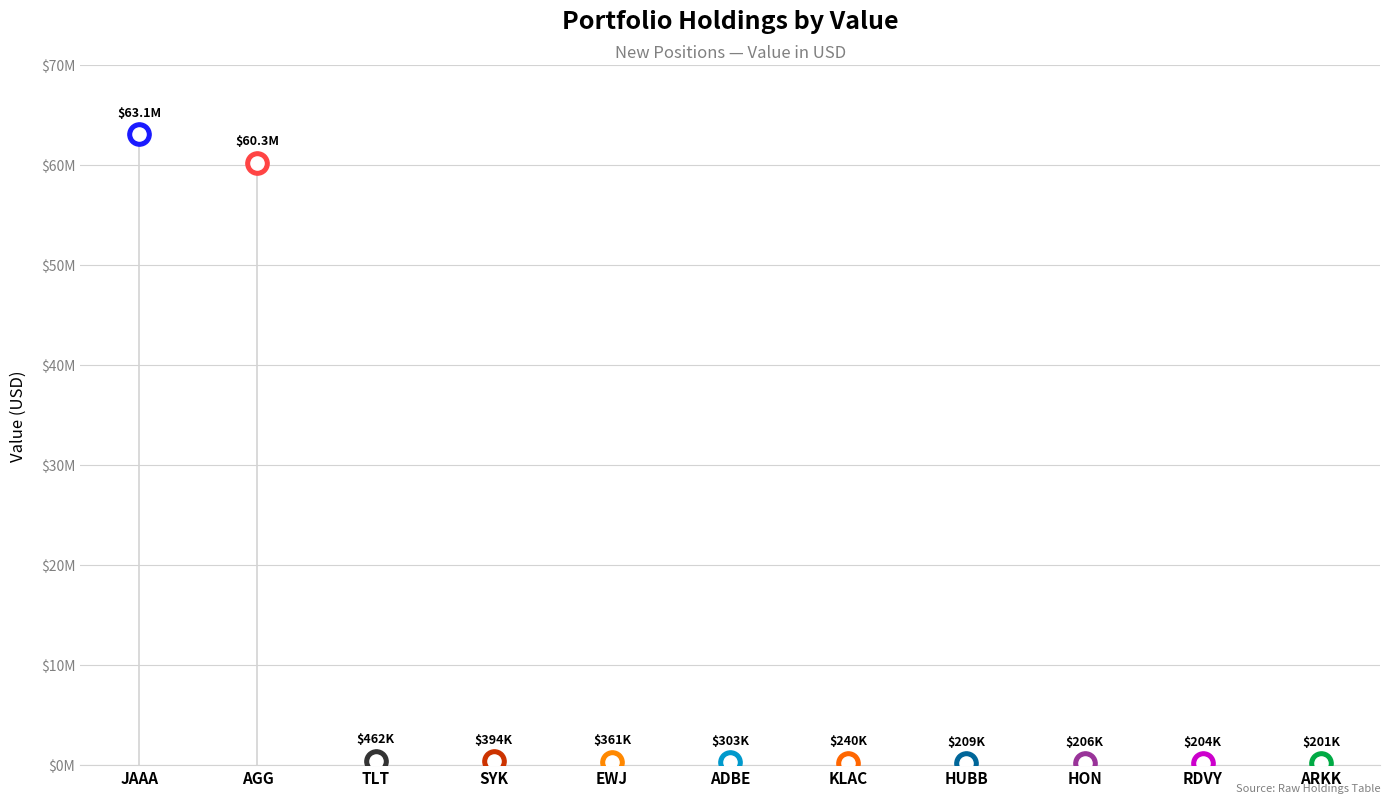

What is the change in value from KLAC to HON?

-34023